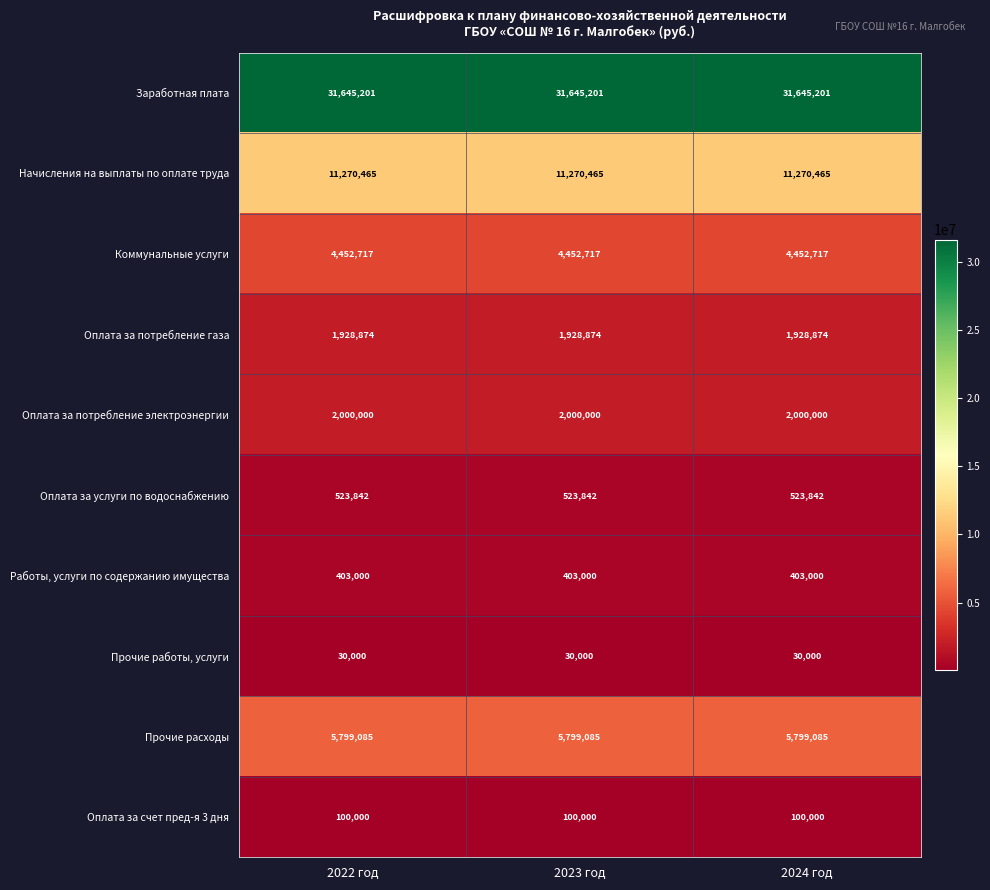

True or false: Оплата за услуги по водоснабжению has a value of 242661 at 2024 год.

False